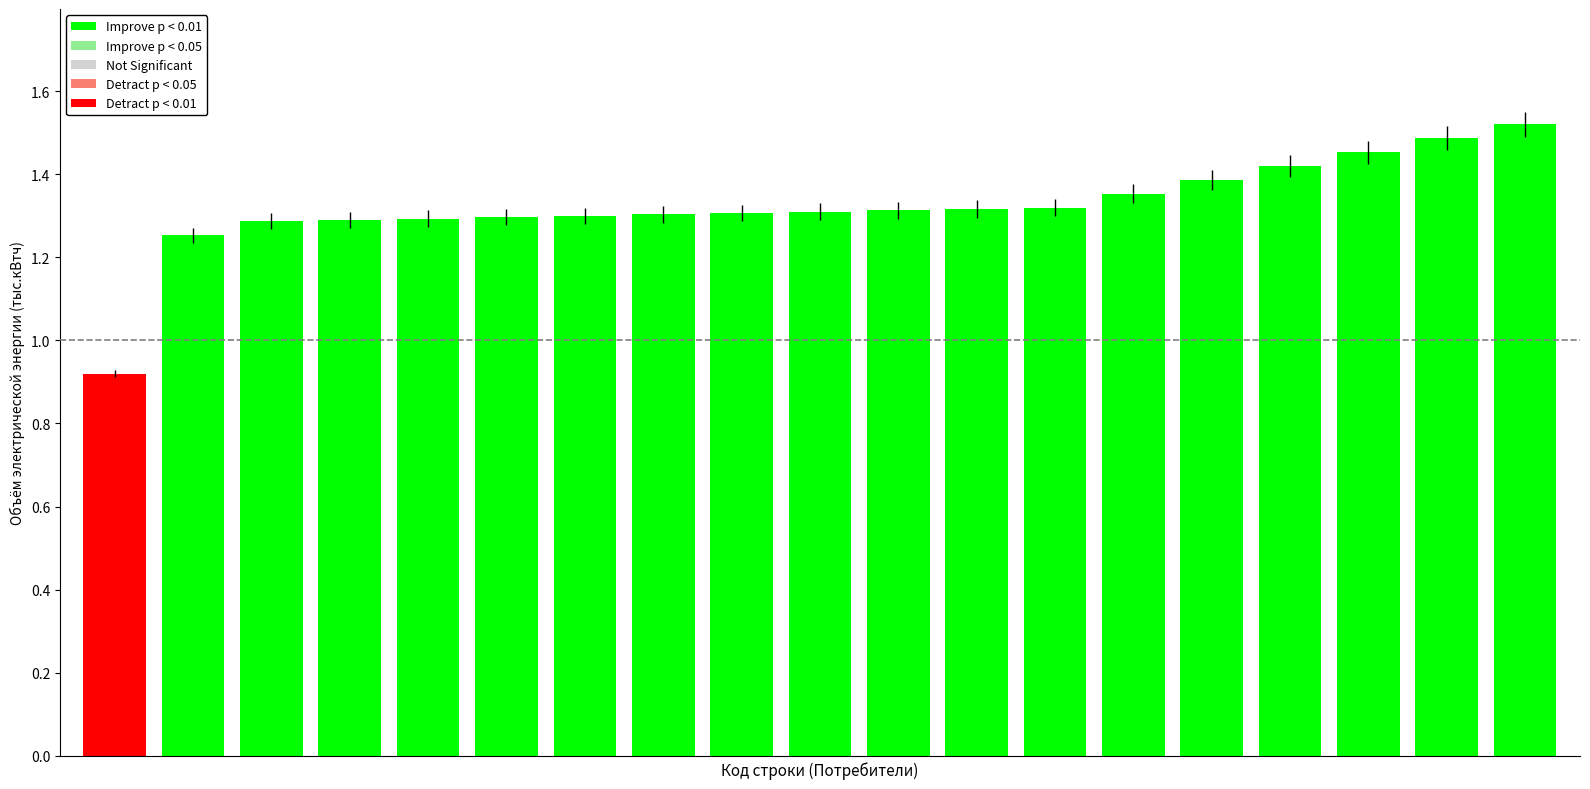

How many values are between 1 and 2?

18